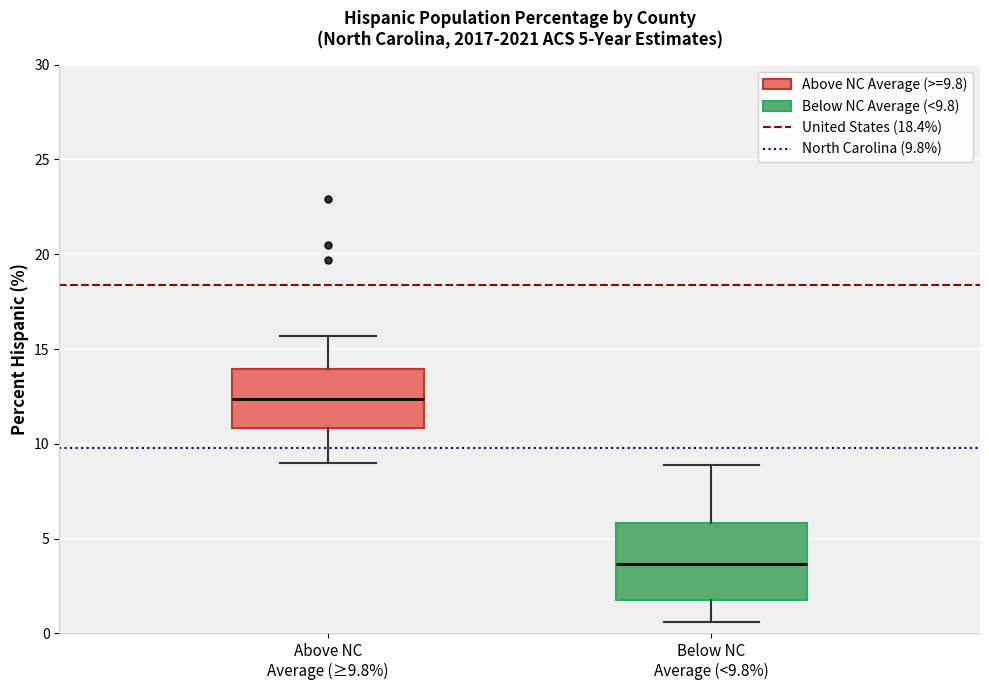

Comparing the boxes themselves (not the whiskers), which one is the tallest?

Below NC Average (<9.8%)